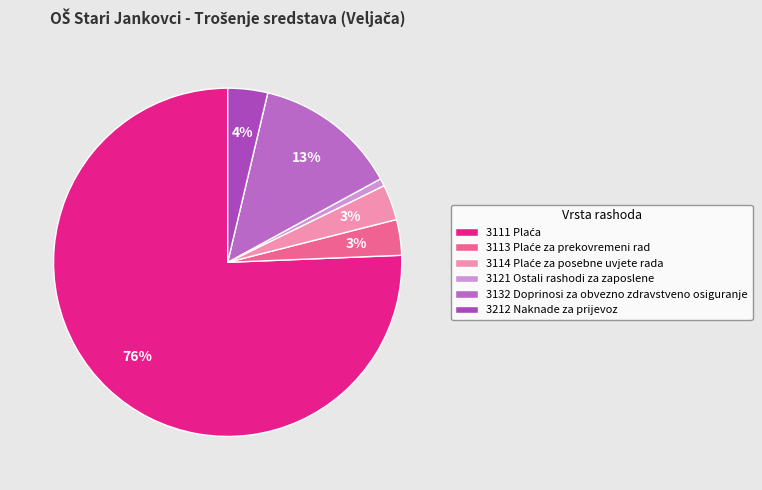

To the nearest percent, what portion does 3111 Plaća represent?

76%